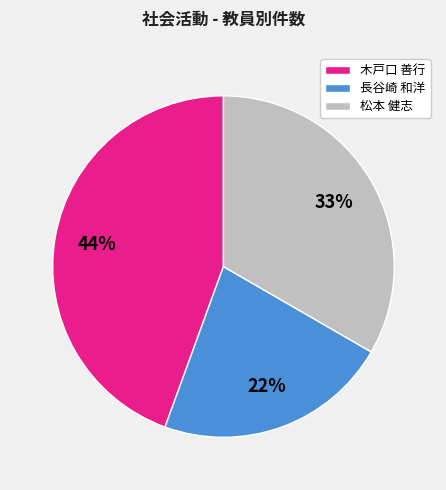

How many slices are in this pie chart?

3